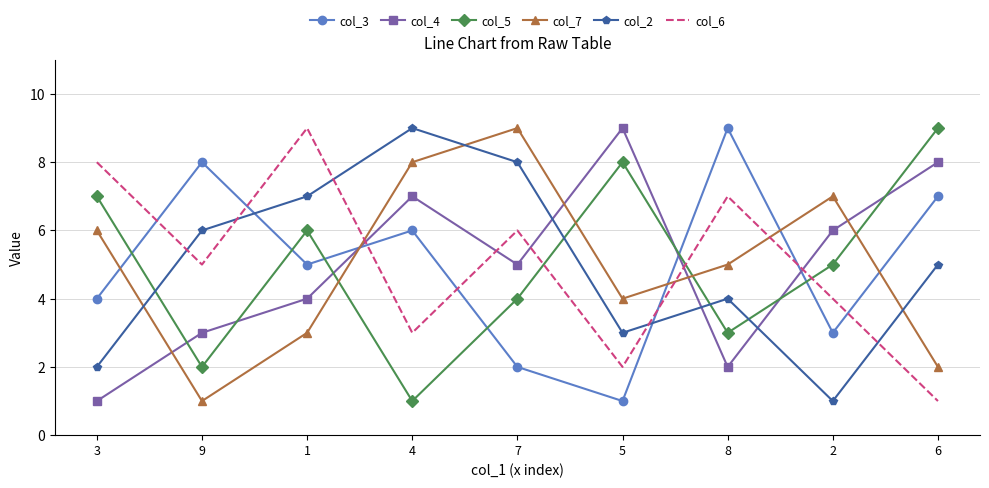

Which series changed the most between 7 and 2?

col_2